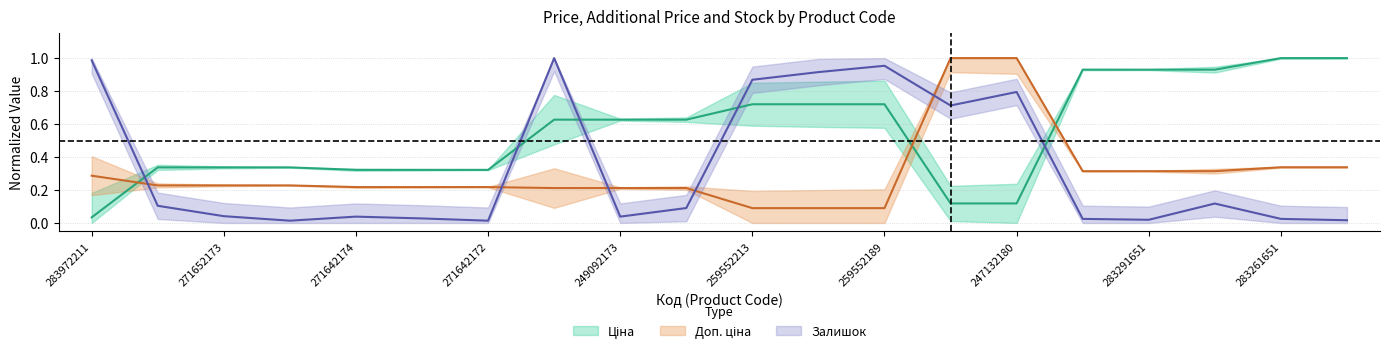

At how many categories does at least one series exceed 0?

20